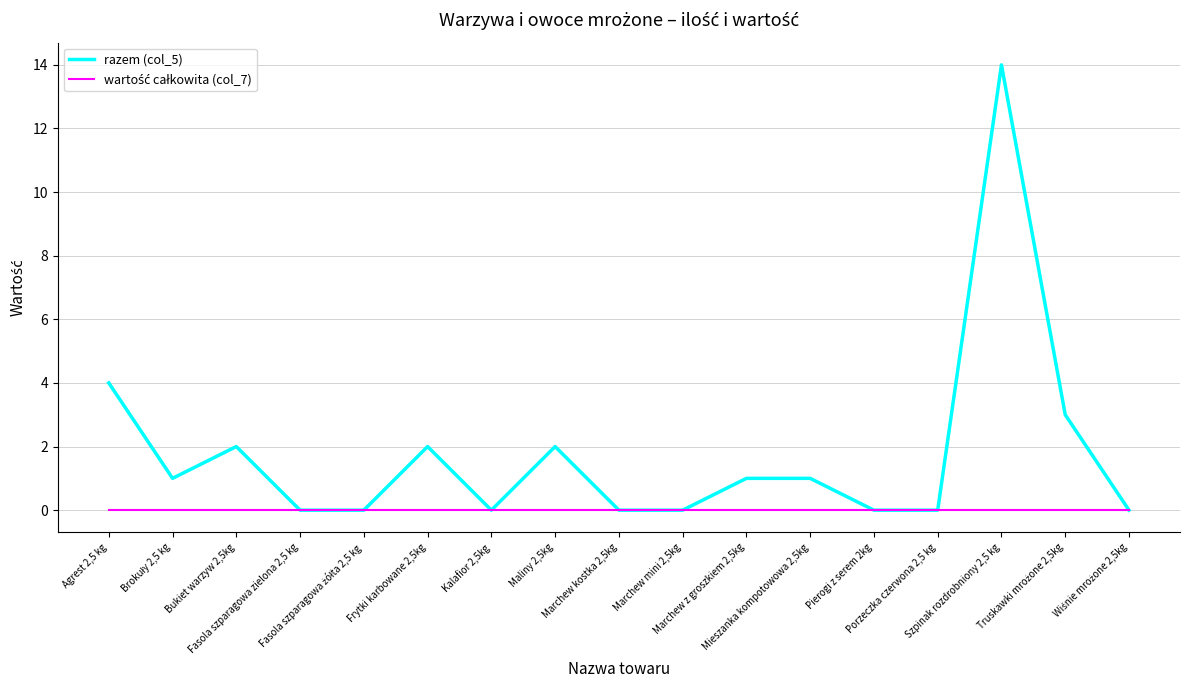

What is the maximum value shown in the chart?

14